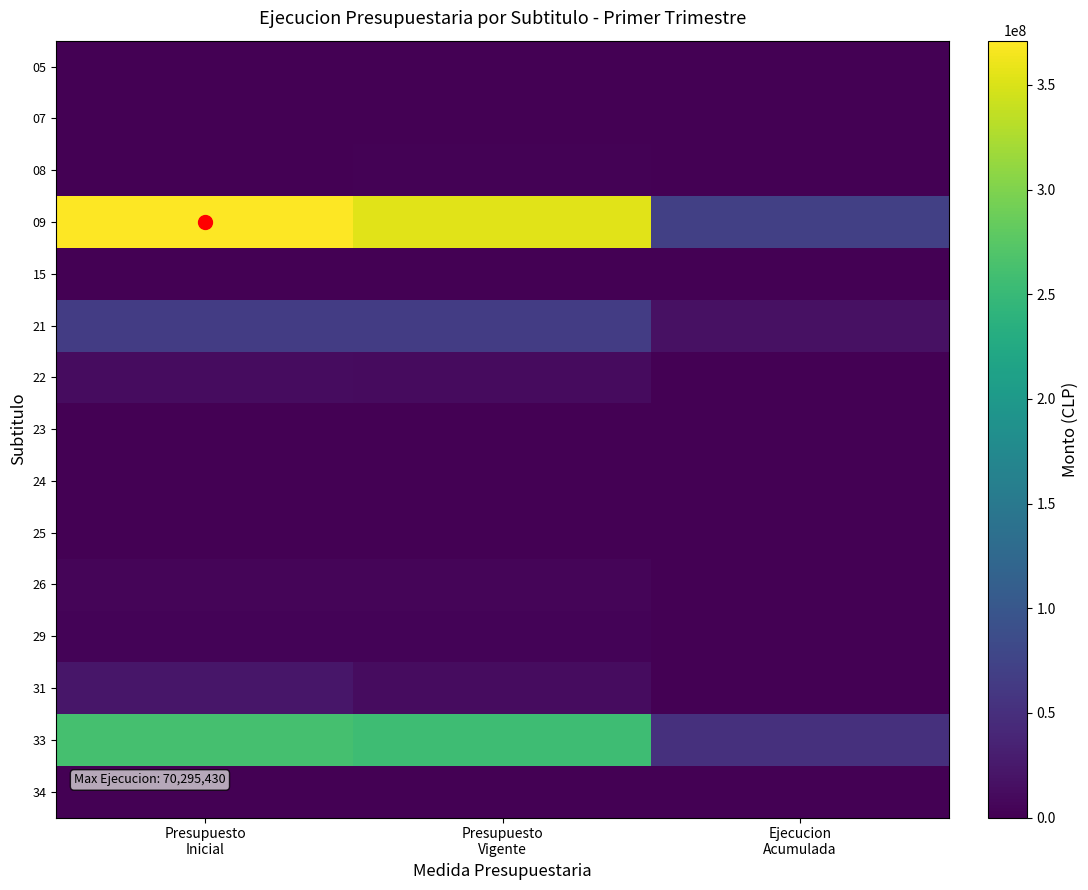

Reading left to right, extract all data points from this chart.

05: Presupuesto
Inicial=180	Presupuesto
Vigente=180	Ejecucion
Acumulada=107284
07: Presupuesto
Inicial=42	Presupuesto
Vigente=42	Ejecucion
Acumulada=0
08: Presupuesto
Inicial=1362577	Presupuesto
Vigente=1592096	Ejecucion
Acumulada=1443093
09: Presupuesto
Inicial=371176903	Presupuesto
Vigente=354273565	Ejecucion
Acumulada=70295430
15: Presupuesto
Inicial=128793	Presupuesto
Vigente=128793	Ejecucion
Acumulada=0
21: Presupuesto
Inicial=65665565	Presupuesto
Vigente=65472058	Ejecucion
Acumulada=16291582
22: Presupuesto
Inicial=12126705	Presupuesto
Vigente=10554139	Ejecucion
Acumulada=1297182
23: Presupuesto
Inicial=10	Presupuesto
Vigente=499116	Ejecucion
Acumulada=0
24: Presupuesto
Inicial=834882	Presupuesto
Vigente=834882	Ejecucion
Acumulada=0
25: Presupuesto
Inicial=1092801	Presupuesto
Vigente=1092801	Ejecucion
Acumulada=0
26: Presupuesto
Inicial=4785749	Presupuesto
Vigente=4785749	Ejecucion
Acumulada=0
29: Presupuesto
Inicial=4127526	Presupuesto
Vigente=4127526	Ejecucion
Acumulada=1433256
31: Presupuesto
Inicial=22326757	Presupuesto
Vigente=12413948	Ejecucion
Acumulada=114234
33: Presupuesto
Inicial=261708490	Presupuesto
Vigente=256214447	Ejecucion
Acumulada=51849706
34: Presupuesto
Inicial=10	Presupuesto
Vigente=10	Ejecucion
Acumulada=200303